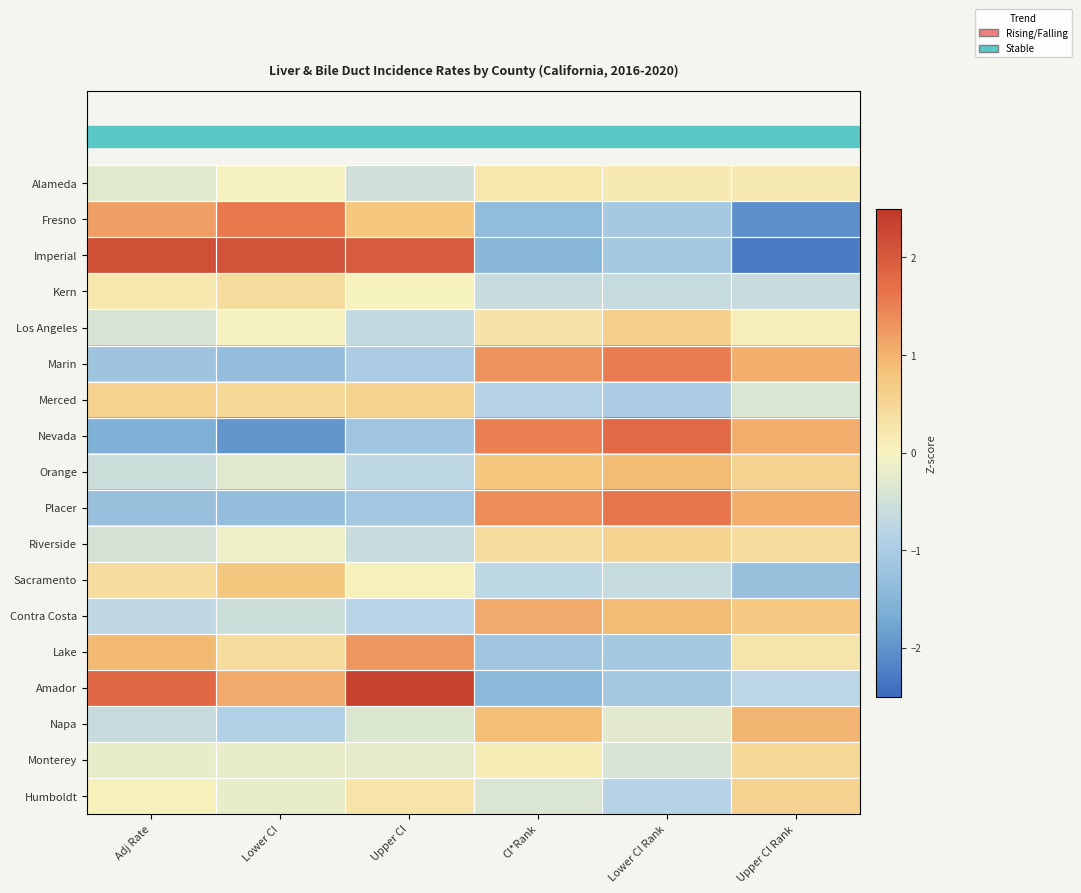

Which has a higher value, Lower CI Rank or Adj Rate?

Lower CI Rank